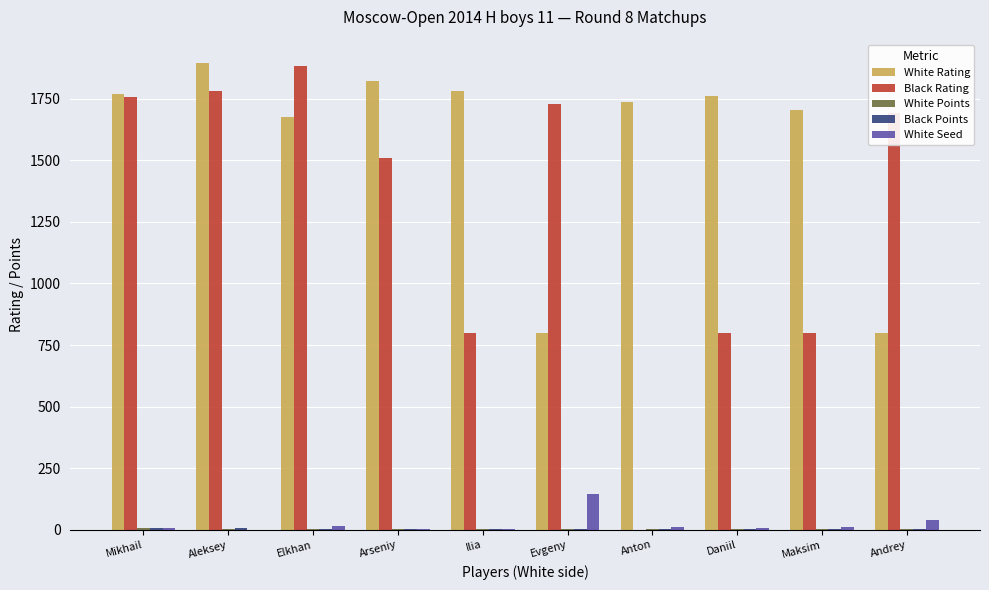

The White Seed series shows 5.0 at Ilia. True or false?

True